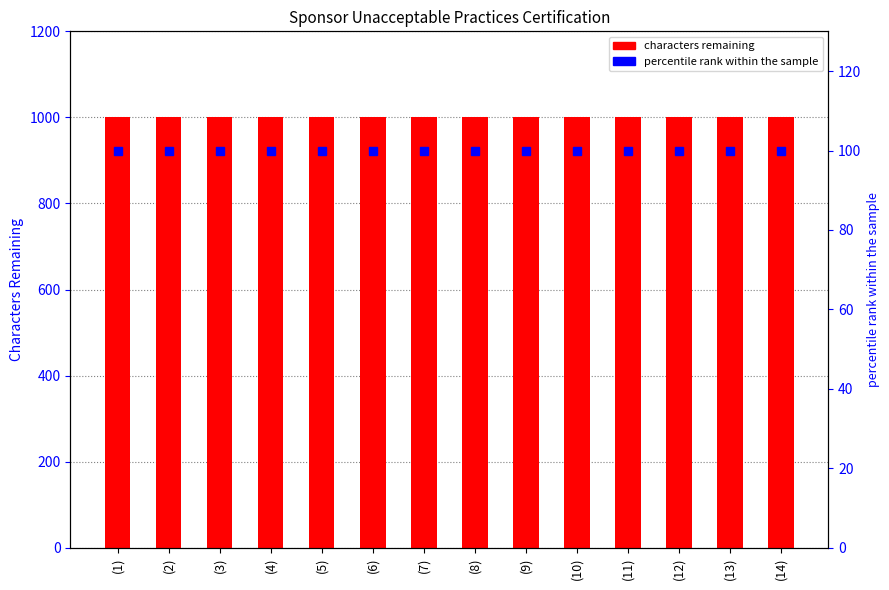

At which label does percentile rank within the sample reach its minimum?

(1)